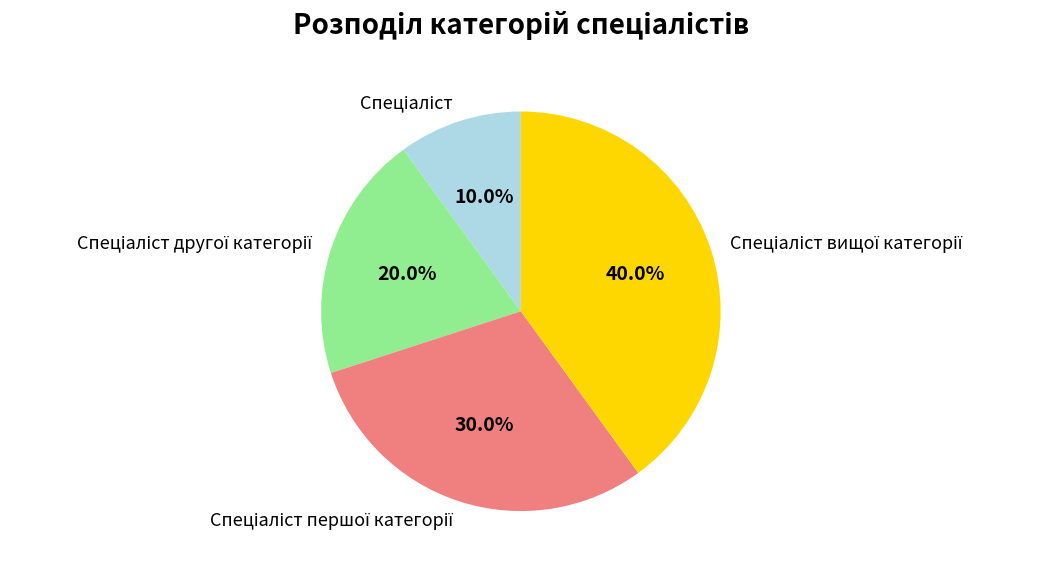

Is there any slice that represents more than half of the pie?

No